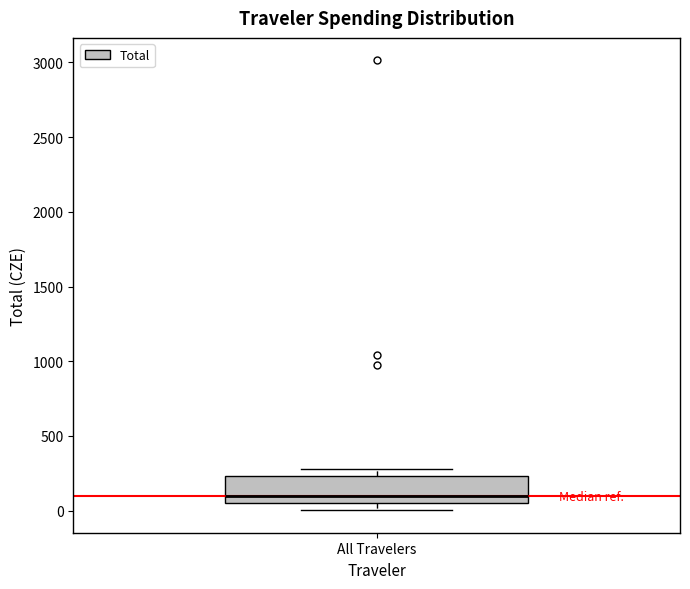

Transcribe this box plot: give where the median line is, the range the box spans, and where the two whiskers end, as read against the y-axis. The values are not printed on the chart, so give them approximately, as read against the axis.

median 100, box 50 to 250, whiskers 0 to 300